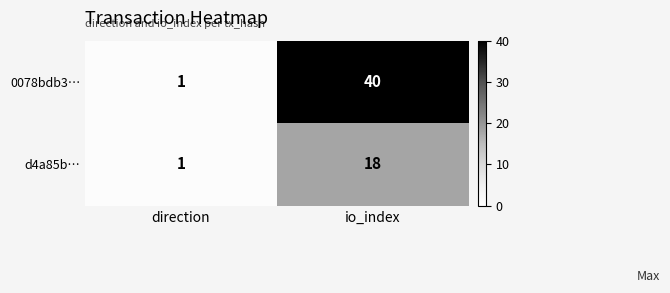

Reading left to right, transcribe all the data shown in this chart.

0078bdb3…: 1	40
d4a85b…: 1	18